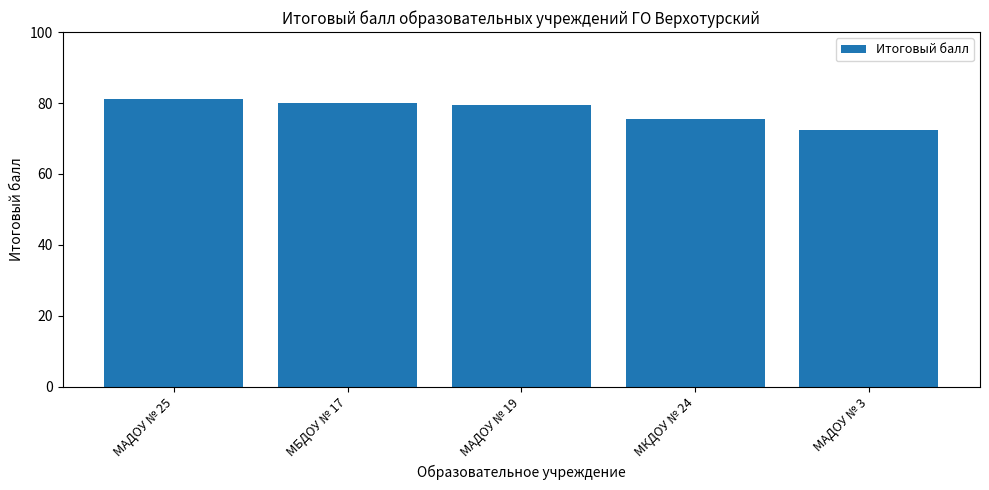

Is it true that the value at МБДОУ № 17 is 80.0?

True